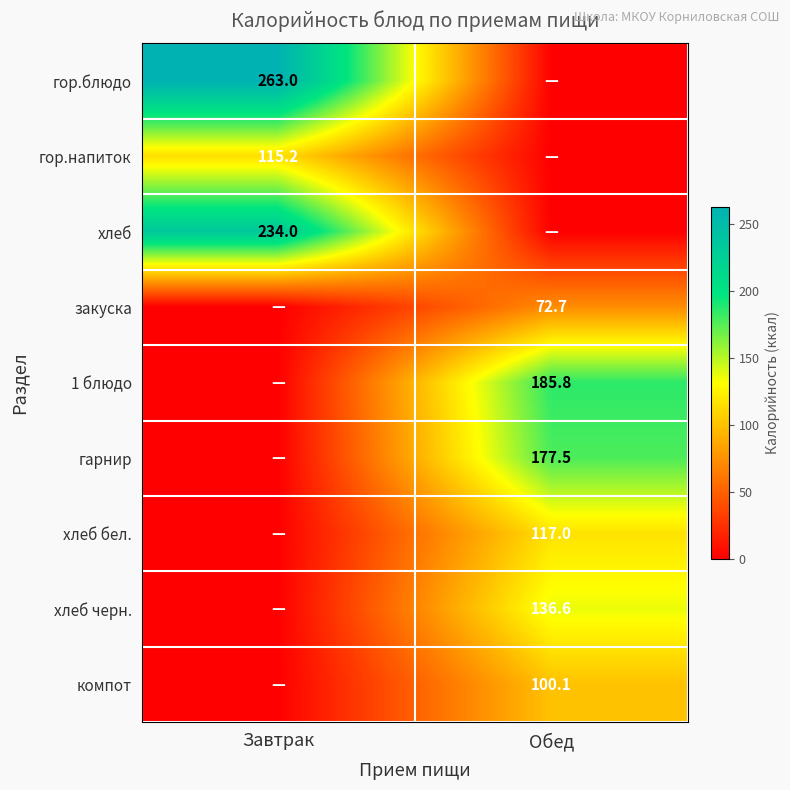

The value of гор.напиток at Завтрак is 63.5. True or false?

False